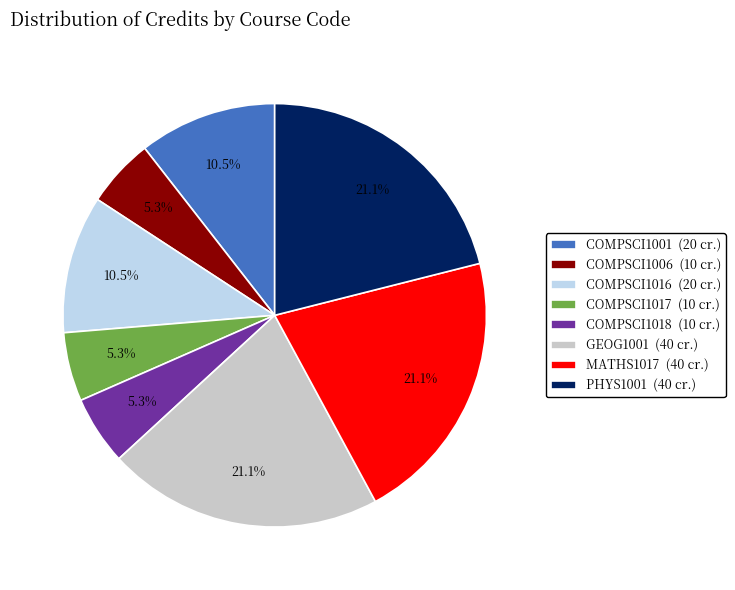

Between COMPSCI1006 (10 cr.) and MATHS1017 (40 cr.), which is larger?

MATHS1017 (40 cr.)